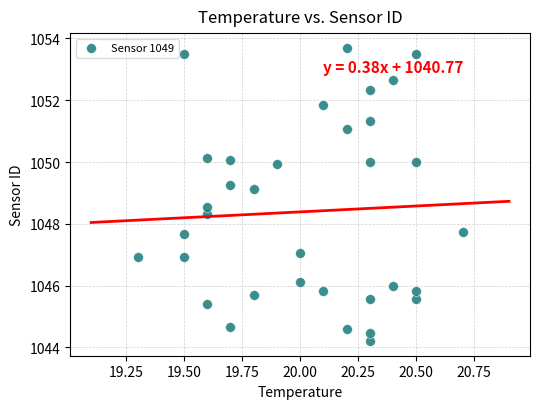

What is the range of Y values (max minus min)?

9.5